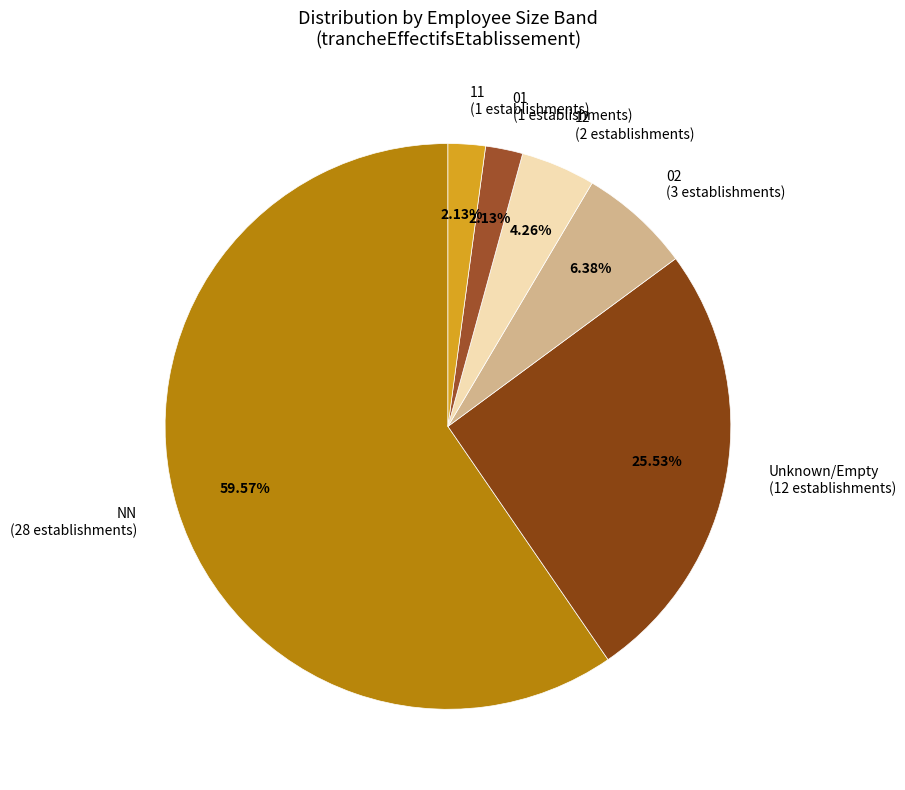

Does 01 account for over 50% of the chart?

No